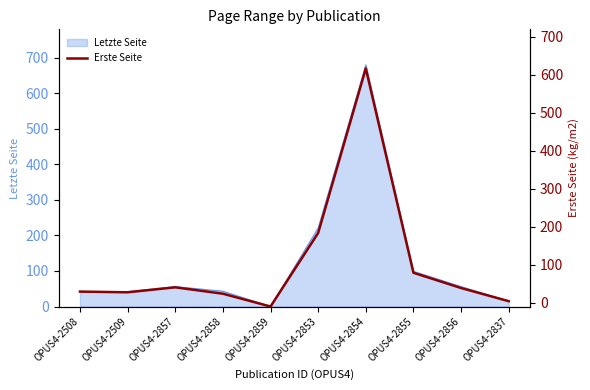

At which label is the value closest to 335?

OPUS4-2853